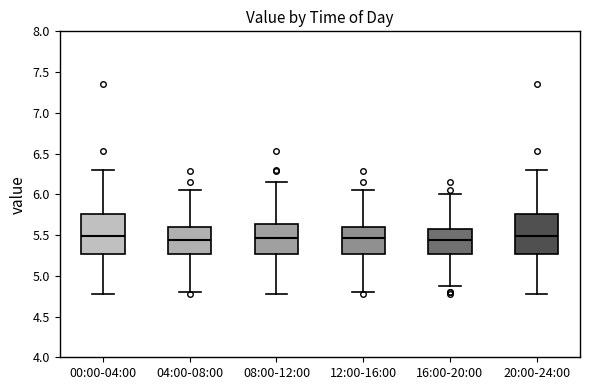

Reading left to right, transcribe this box plot: for each box, give where its median line is, the range the box spans, and where its two whiskers end, as read against the y-axis. The values are not printed on the chart, so give them approximately, as read against the axis.

00:00-04:00: median 5.50, box 5.25 to 5.75, whiskers 4.80 to 6.30
04:00-08:00: median 5.45, box 5.25 to 5.60, whiskers 4.80 to 6.05
08:00-12:00: median 5.45, box 5.25 to 5.65, whiskers 4.80 to 6.15
12:00-16:00: median 5.45, box 5.25 to 5.60, whiskers 4.80 to 6.05
16:00-20:00: median 5.45, box 5.25 to 5.55, whiskers 4.85 to 6.00
20:00-24:00: median 5.50, box 5.25 to 5.75, whiskers 4.80 to 6.30